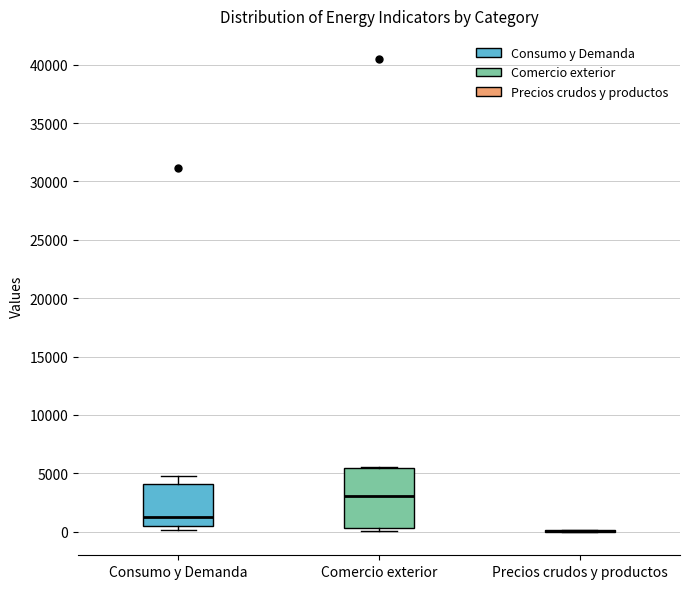

Reading left to right, transcribe this box plot: for each box, give where its median line is, the range the box spans, and where its two whiskers end, as read against the y-axis. The values are not printed on the chart, so give them approximately, as read against the axis.

Consumo y Demanda: median 1500, box 500 to 4000, whiskers 0 to 5000
Comercio exterior: median 3000, box 500 to 5500, whiskers 0 to 5500
Precios crudos y productos: box collapsed to a line at 0, whiskers 0 to 0